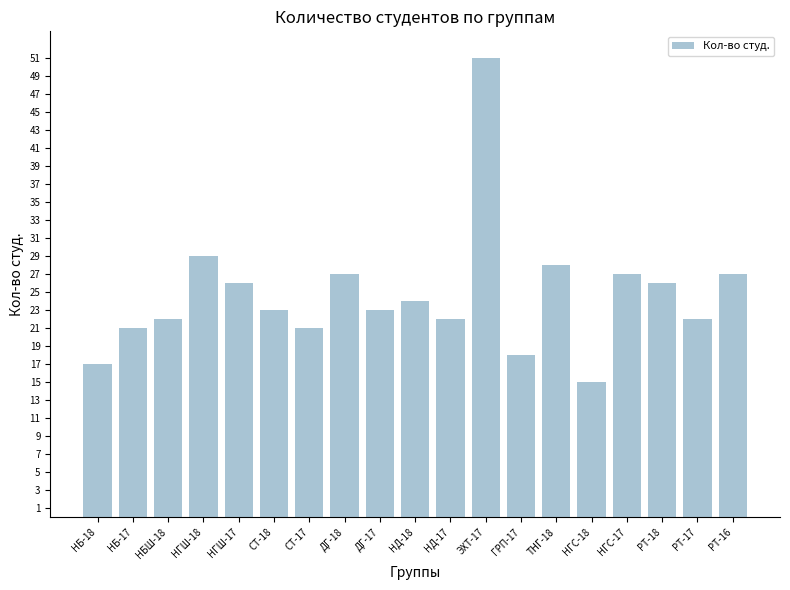

What is the minimum value shown in the chart?

15